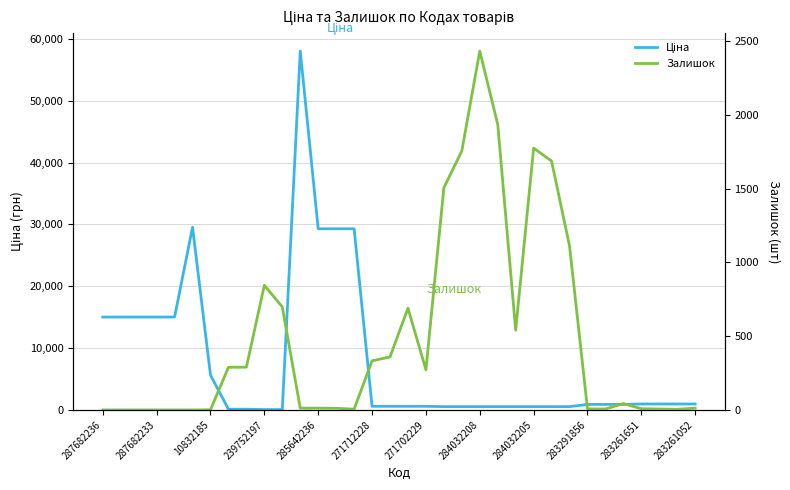

Count the number of categories in the chart.

34